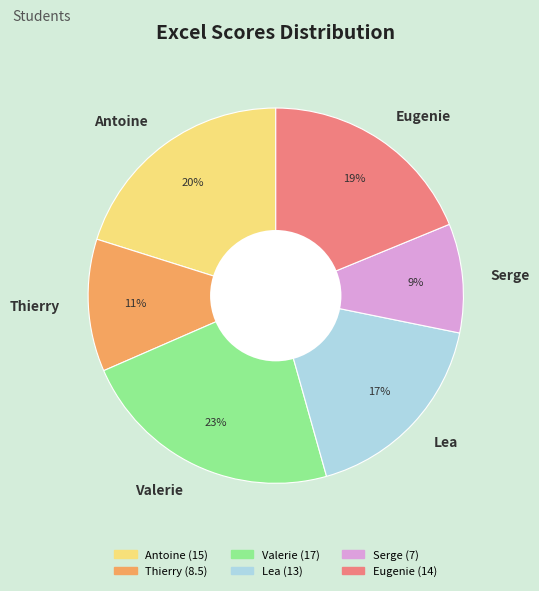

To the nearest percent, what is the average slice percentage?

17%